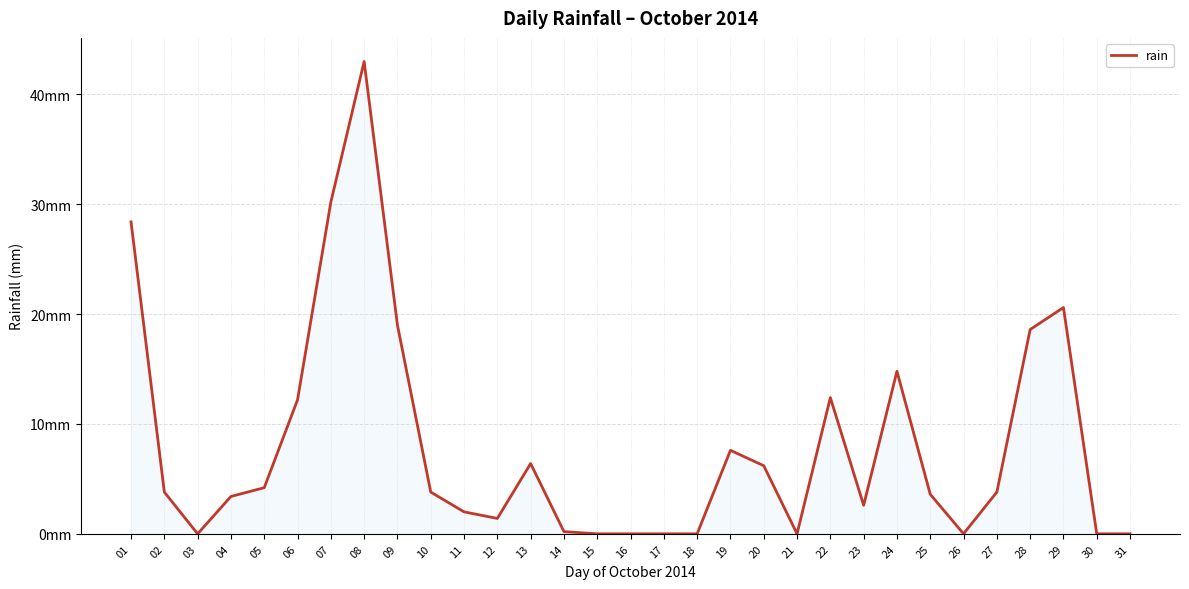

The chart shows a value of 6.6 at 06. True or false?

False